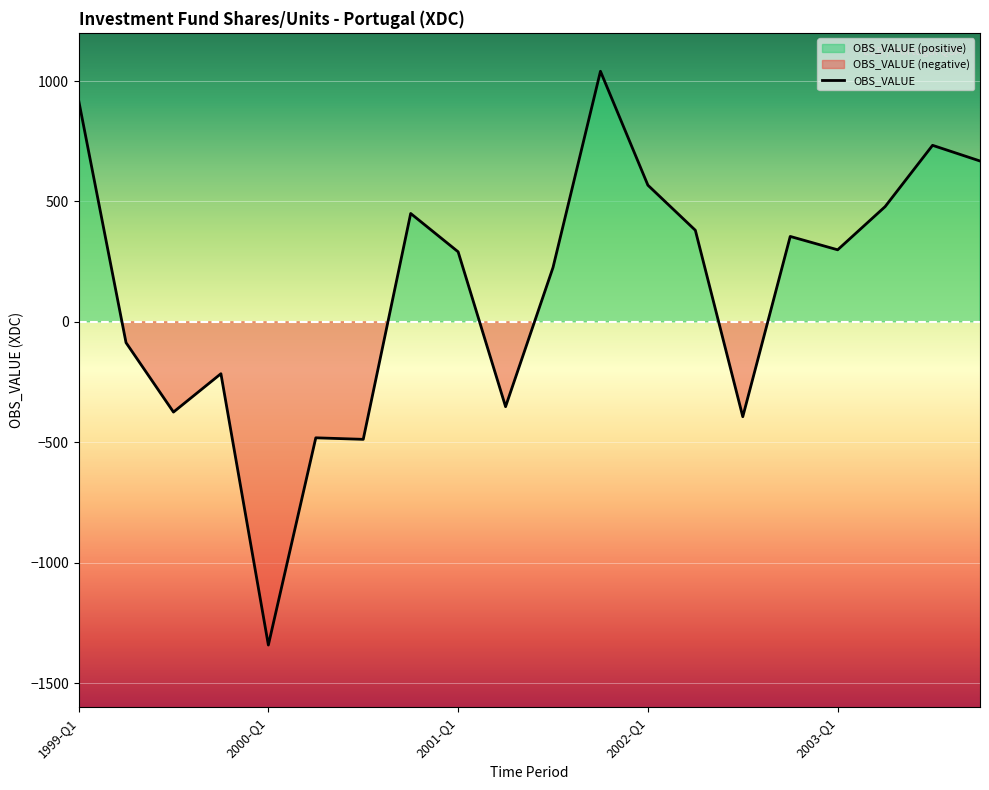

What is the highest value of the OBS_VALUE series?

1040.4